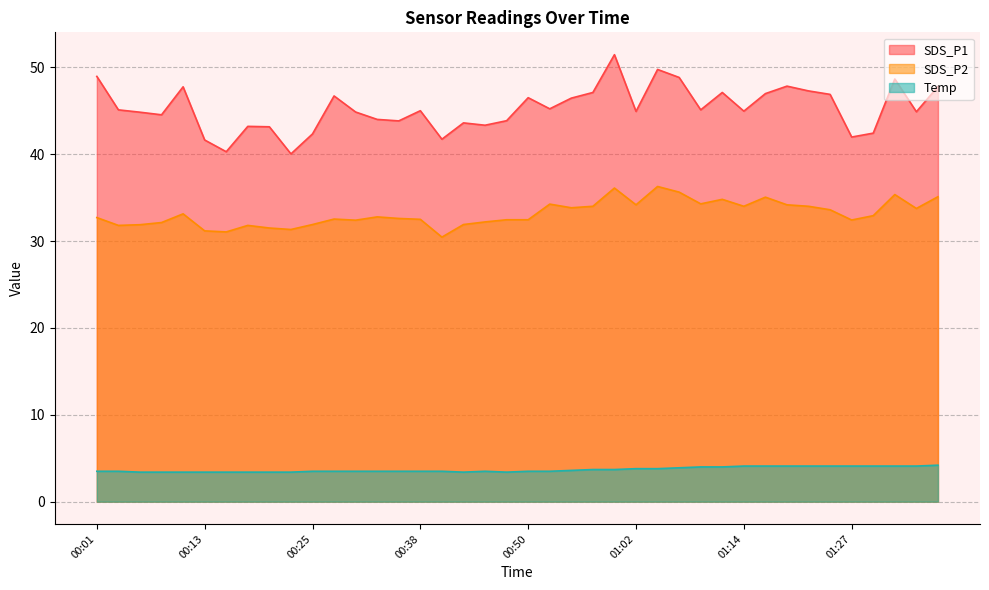

True or false: SDS_P1 and SDS_P2 intersect in this chart.

False